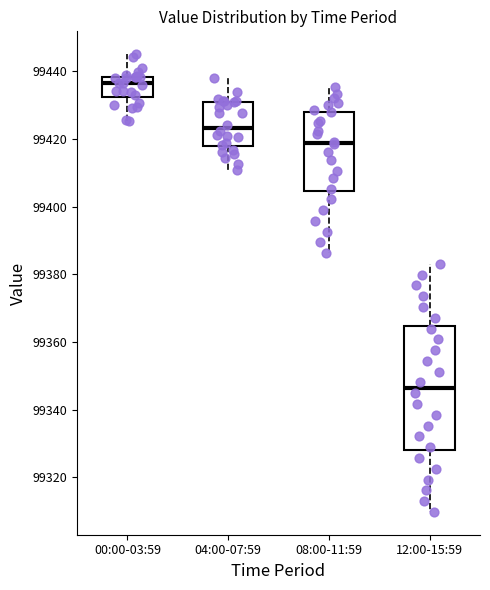

Where is the lower edge of the box for 04:00-07:59 on the y-axis? The values are not printed on the chart, so give them approximately, as read against the axis.

99418